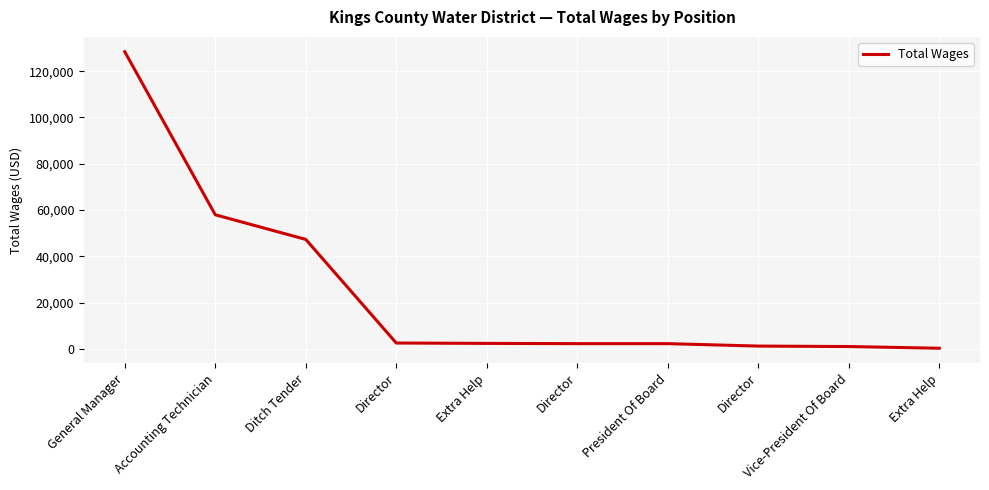

Rank the categories by value from highest to lowest.

General Manager, Accounting Technician, Ditch Tender, Director, Extra Help, Director, President Of Board, Director, Vice-President Of Board, Extra Help